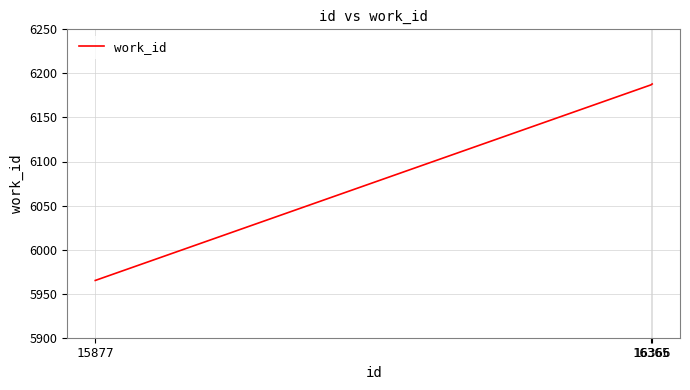

What is the sum of all values?

18340